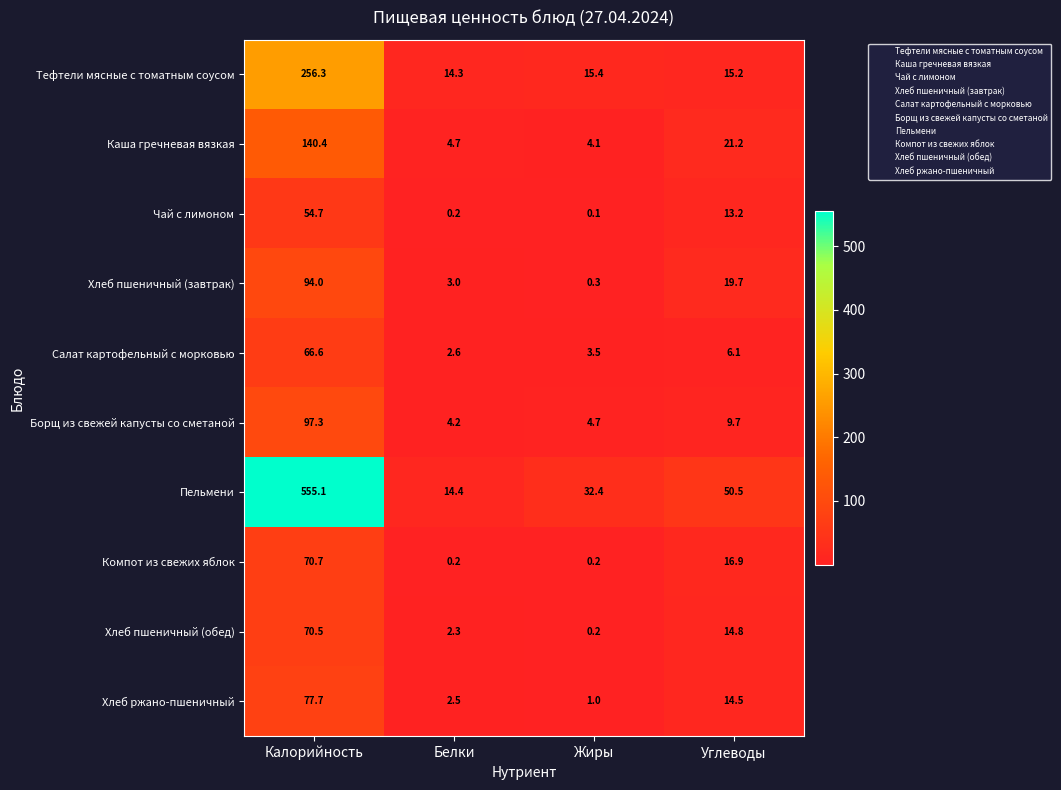

What is the sum of the Компот из свежих яблок values at Жиры and Углеводы?

17.1